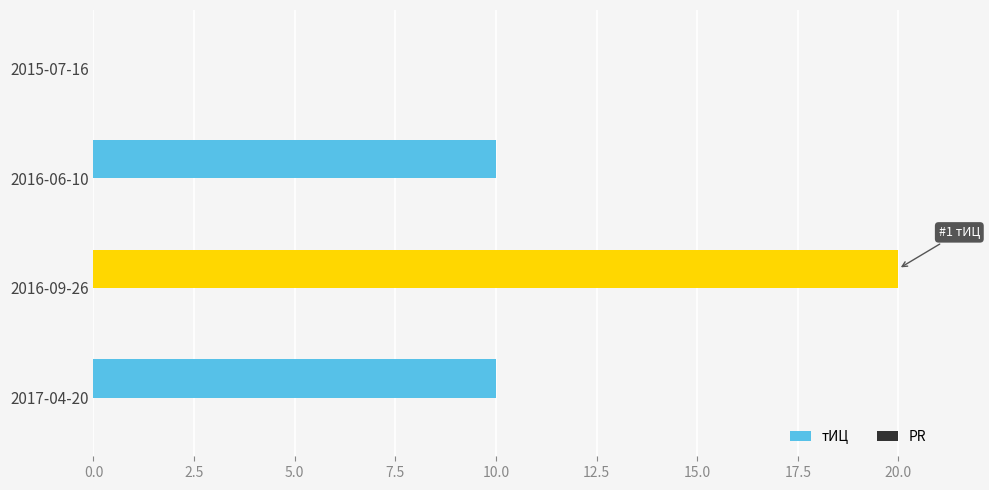

The value at 2016-09-26 is 7. True or false?

False